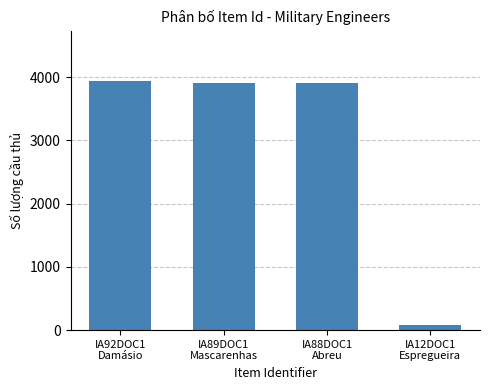

What is the smallest value displayed?

74